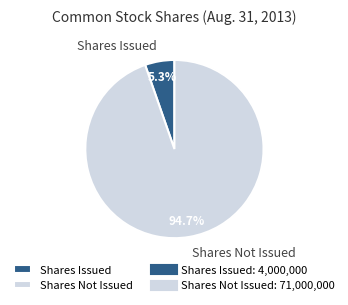

What portion of the pie excludes Shares Issued?

94.7%